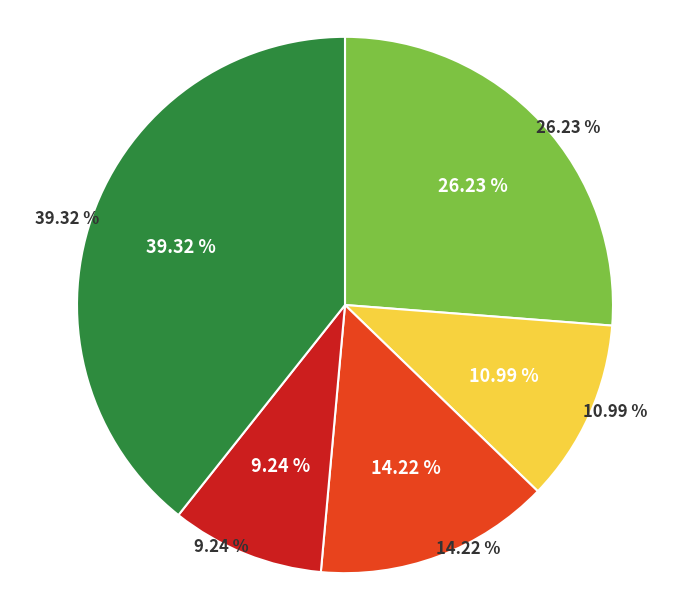

Does Батон нарезной account for over 50% of the chart?

No